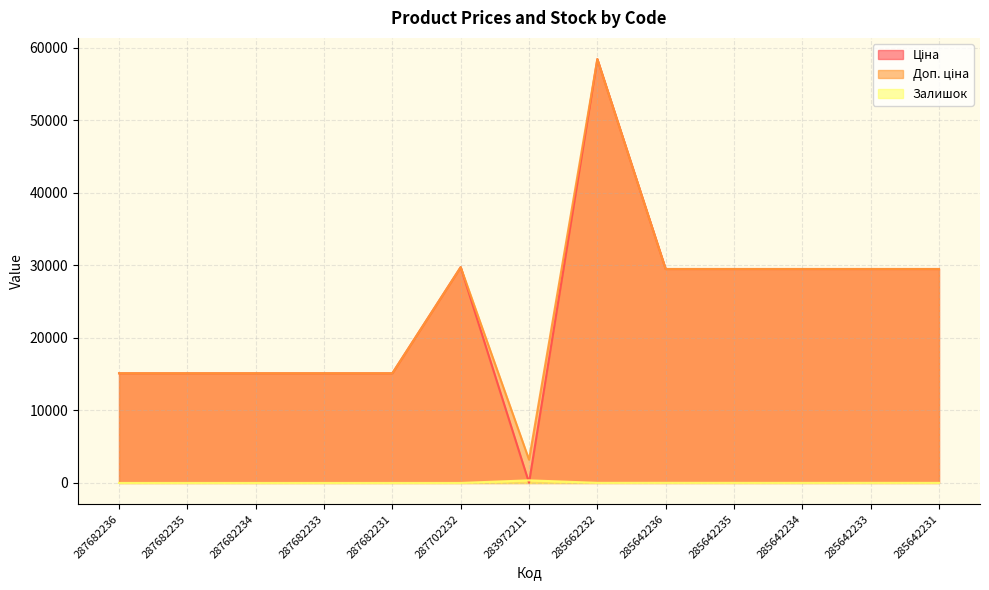

Rank the series at 285642235 from highest to lowest value.

Ціна, Доп. ціна, Залишок